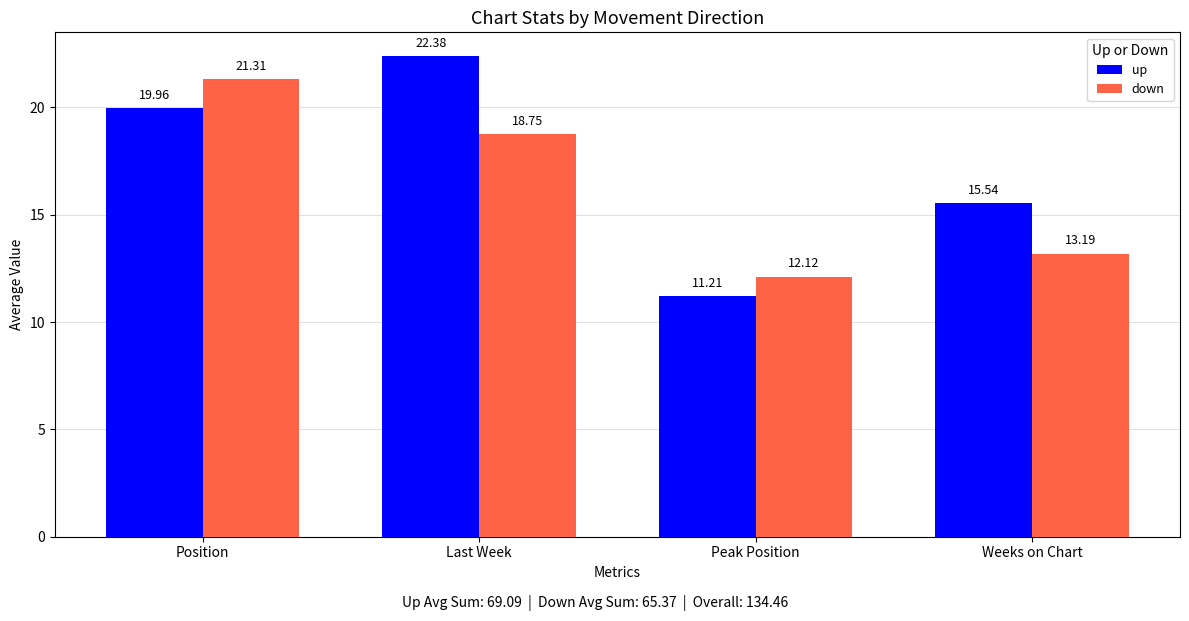

What position from the left is Weeks on Chart?

4